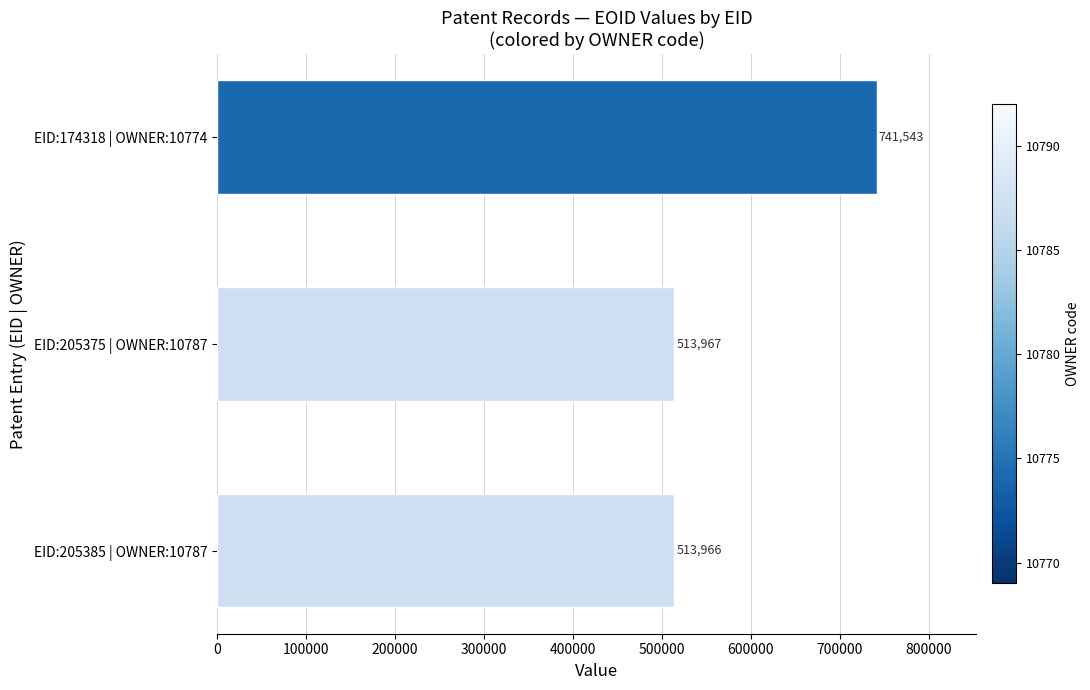

What is the change in value from EID:205385 | OWNER:10787 to EID:205375 | OWNER:10787?

+1